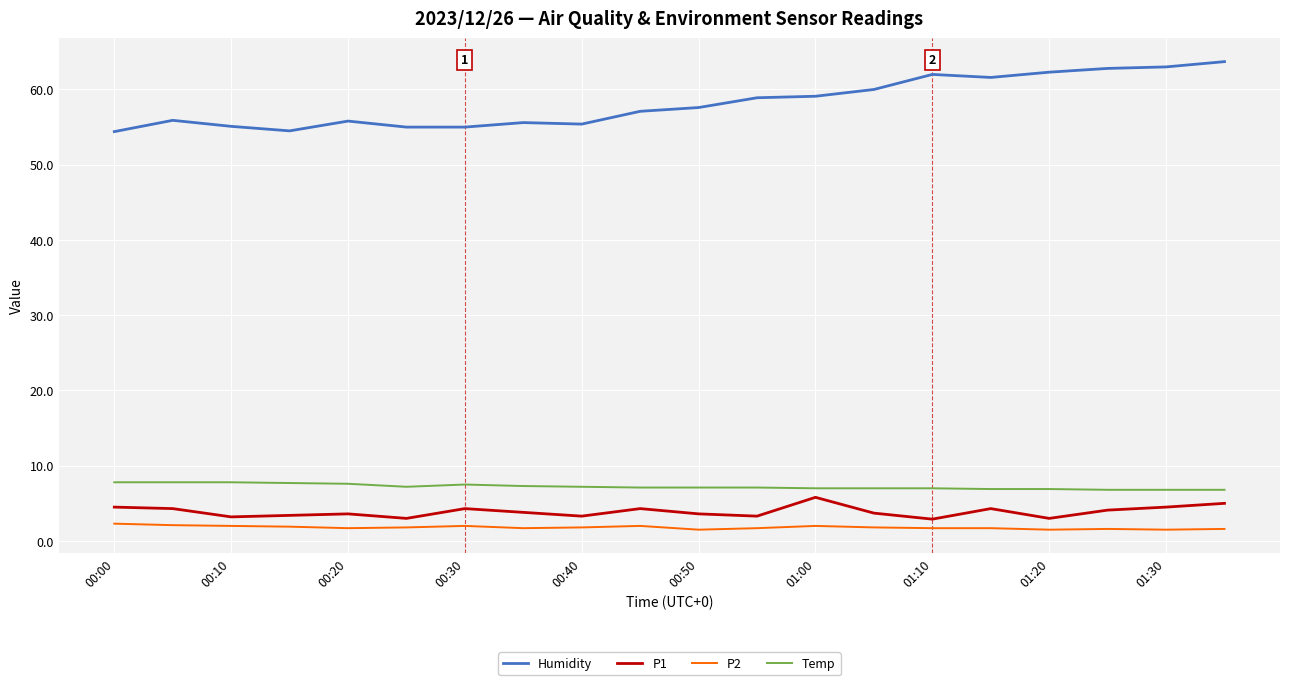

Which series has the widest spread of values?

Humidity